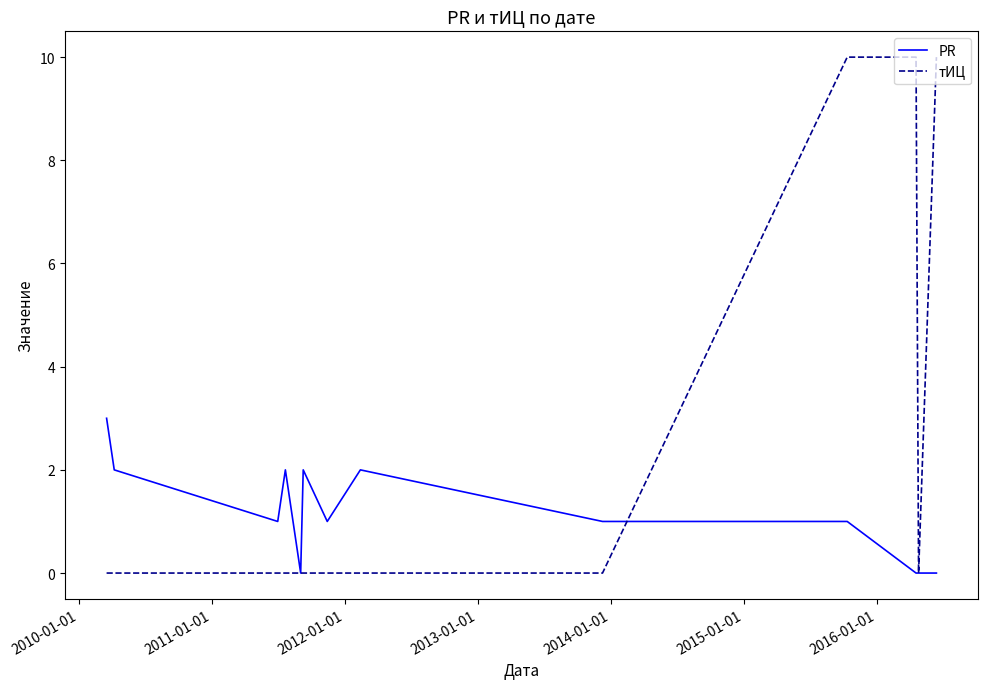

Which series has the largest total across all categories?

тИЦ